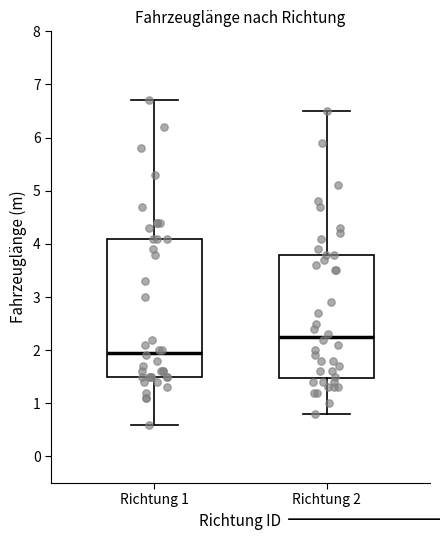

Which box is the tallest, from its lower edge to its upper edge?

Richtung 1